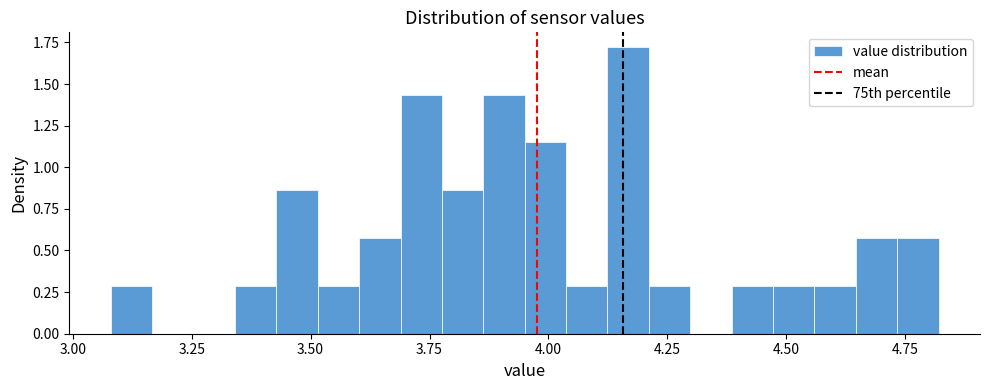

Around what value on the x-axis is the tallest bar? Give the approximate position of its centre, as read against the axis.

4.15